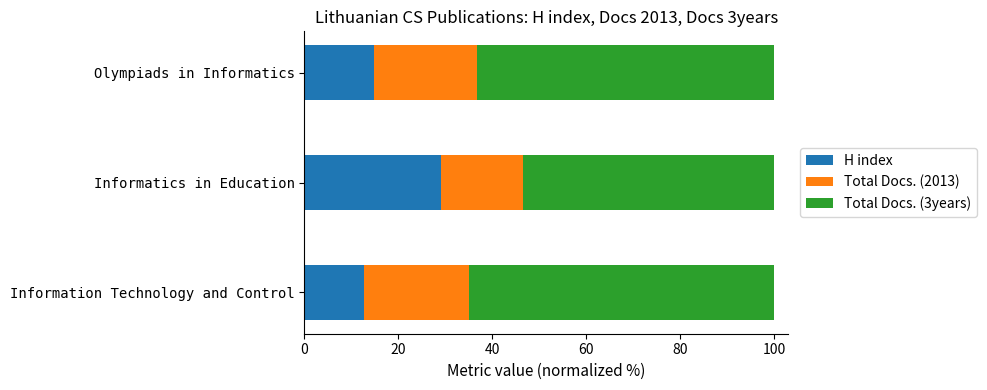

What are all the series names shown in the legend?

H index, Total Docs. (2013), Total Docs. (3years)